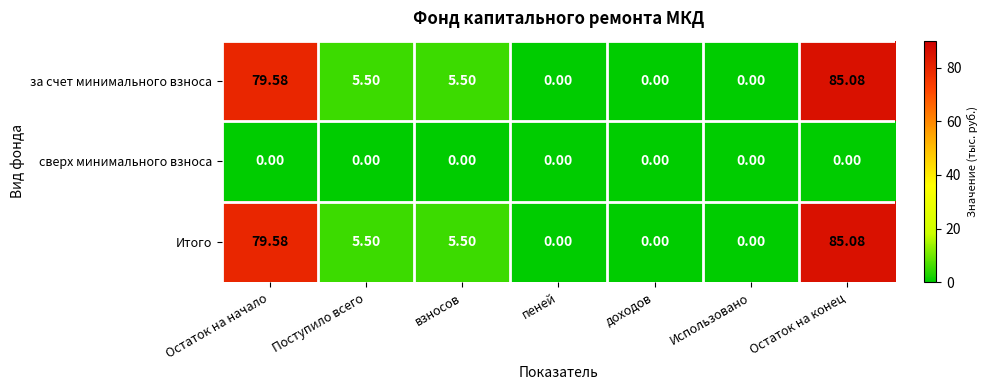

At which category is the sum across all series the highest?

Остаток на конец